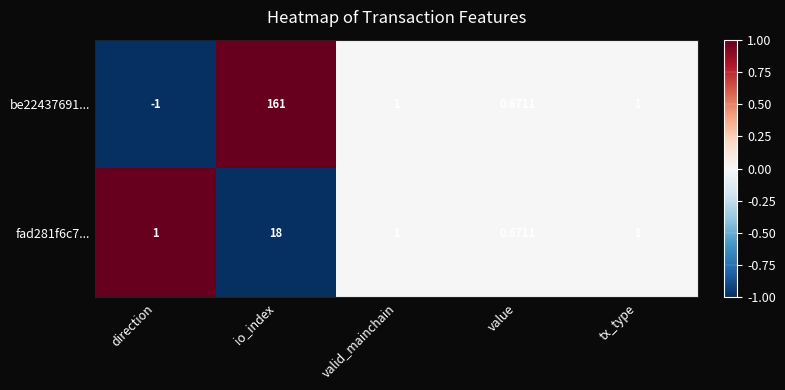

How many series are shown in this chart?

2